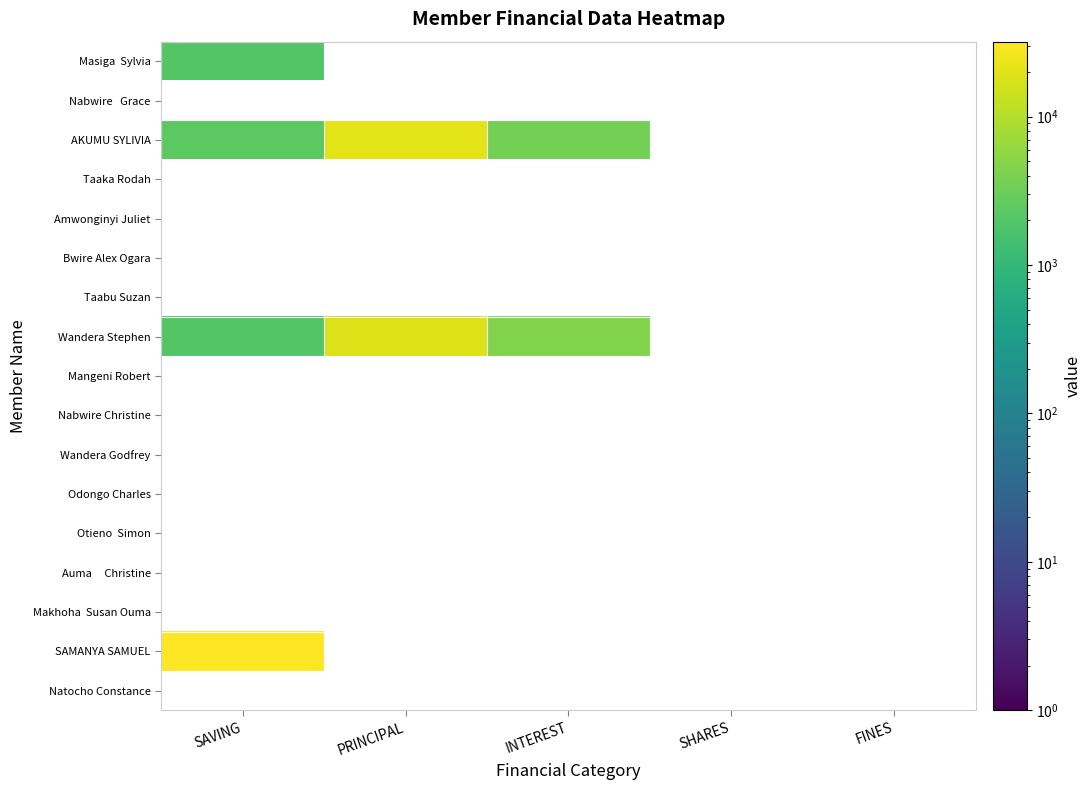

What is the sum of the AKUMU SYLIVIA values at INTEREST and SAVING?

6000.0